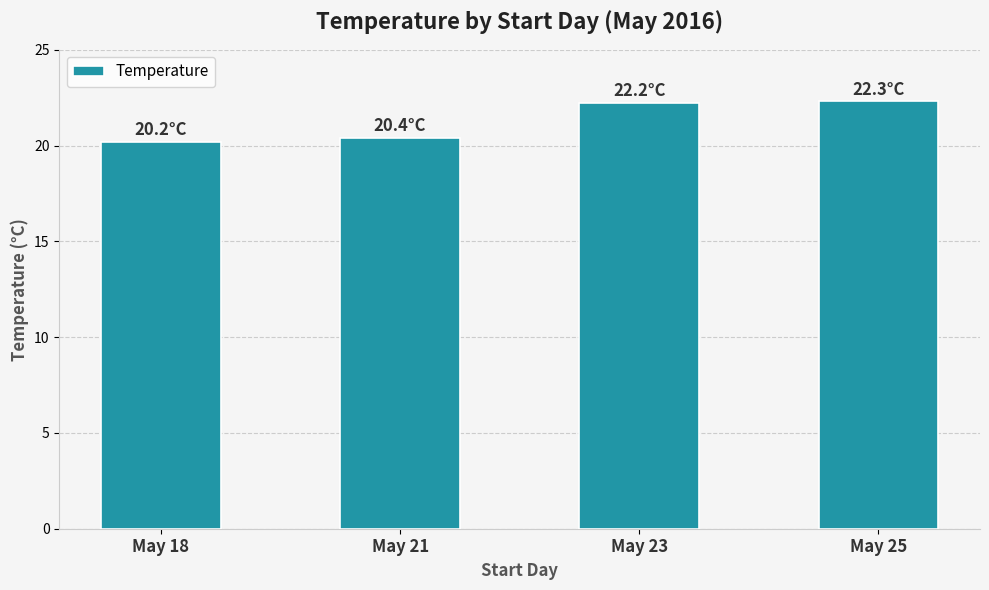

How many data points are above 22?

2